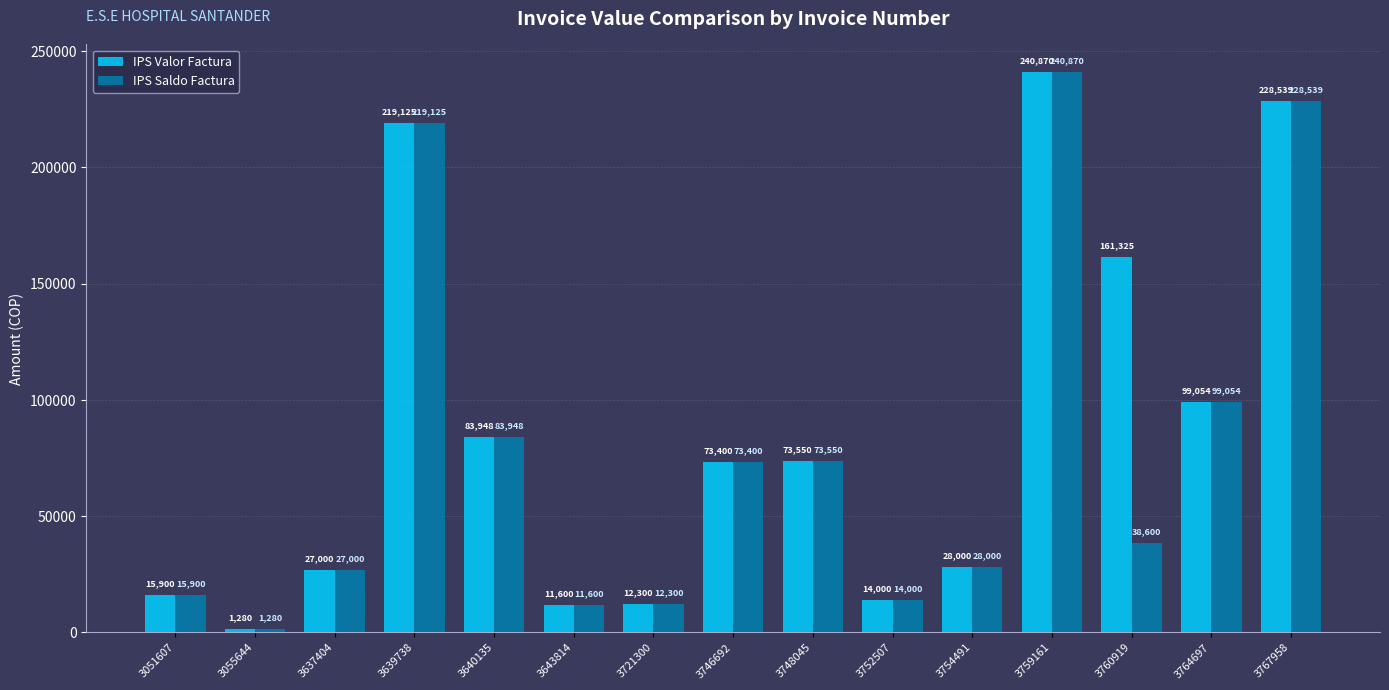

Is the value of IPS Valor Factura at 3643814 greater than the value of IPS Saldo Factura at 3637404?

No